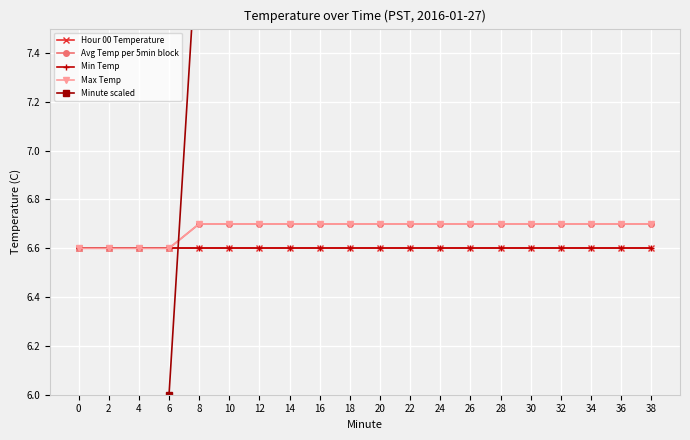

Which label corresponds to the largest value in the chart?

38